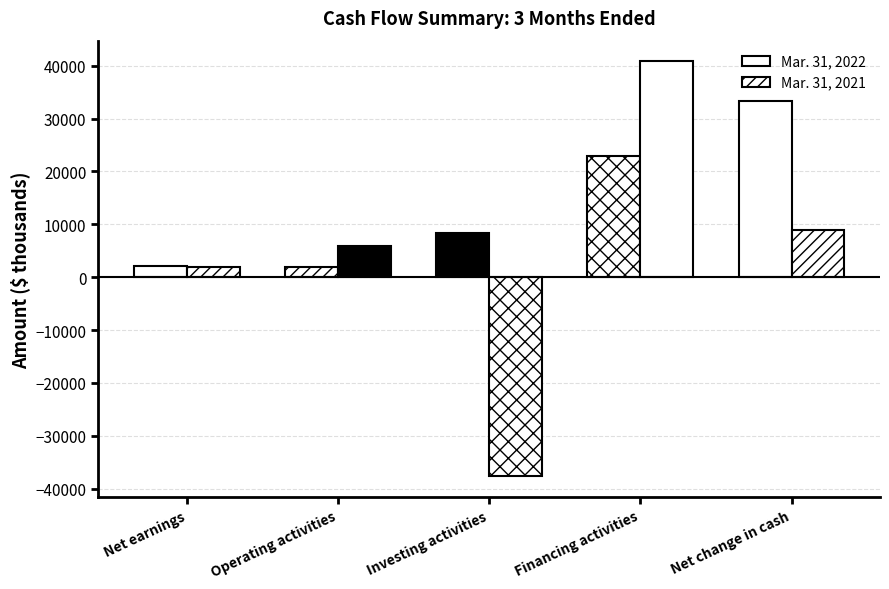

What is the label of the 4th bar from the right?

Operating activities